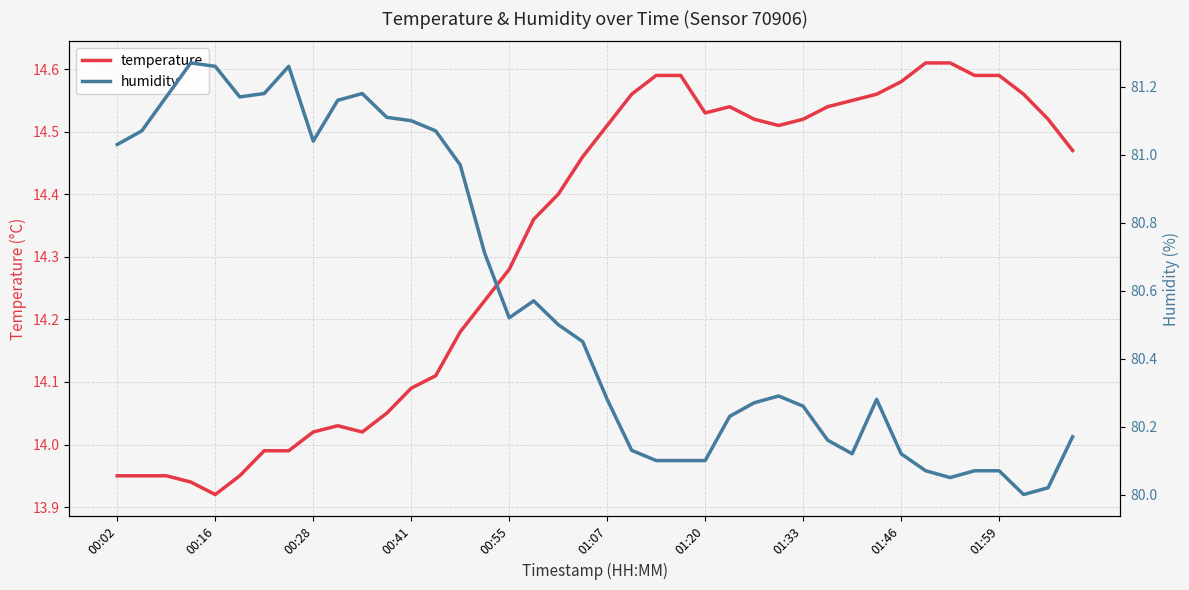

Is it true that temperature equals 6.8 at 34?

False